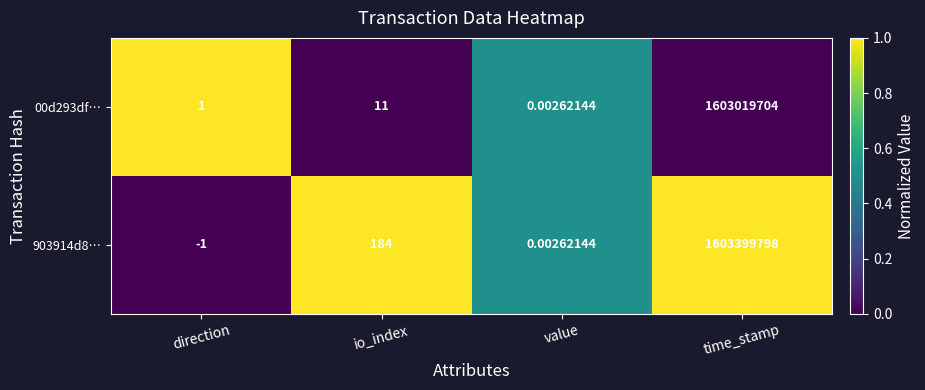

Rank the series at time_stamp from lowest to highest value.

00d293df…, 903914d8…